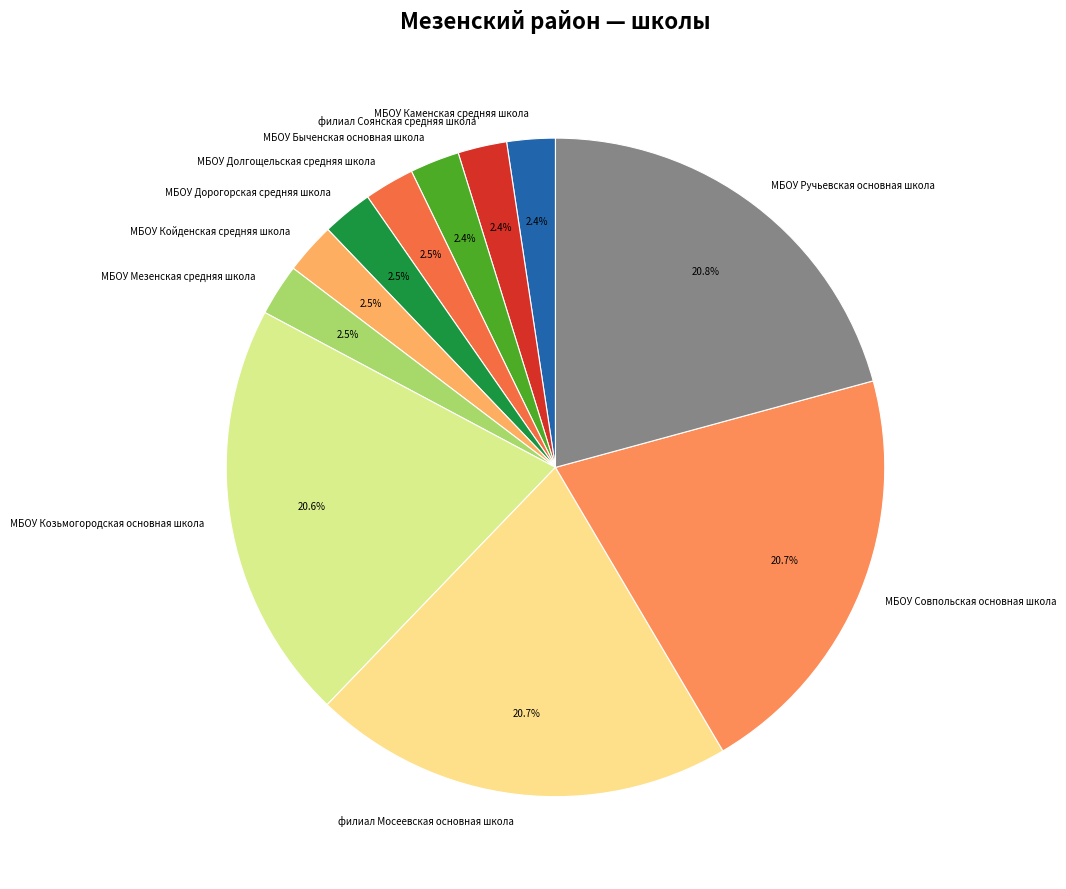

To the nearest percent, what percentage of the pie is МБОУ Ручьевская основная школа?

21%